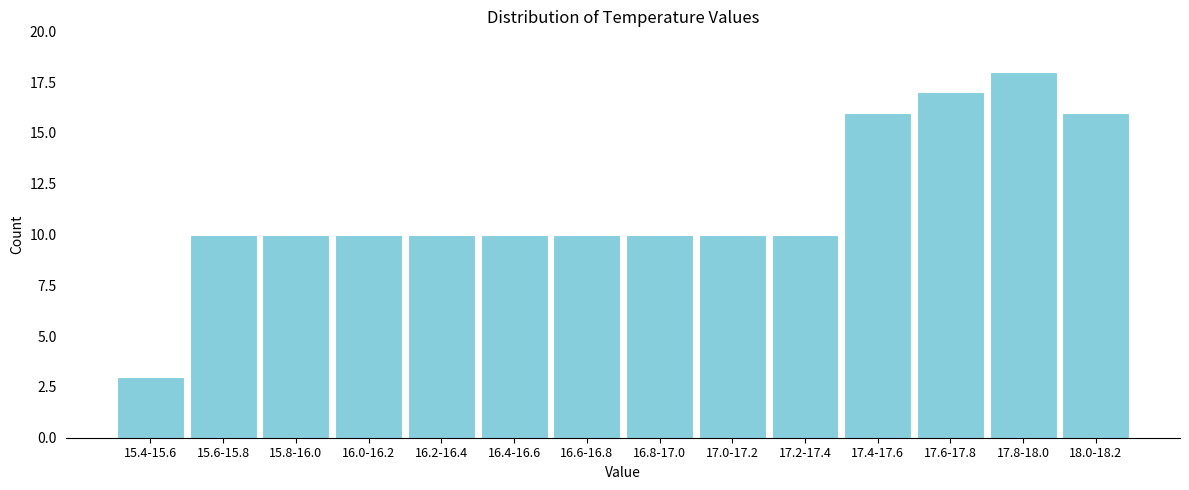

Reading left to right, transcribe all the data shown in this chart.

15.4-15.6=3	15.6-15.8=10	15.8-16.0=10	16.0-16.2=10	16.2-16.4=10	16.4-16.6=10	16.6-16.8=10	16.8-17.0=10	17.0-17.2=10	17.2-17.4=10	17.4-17.6=16	17.6-17.8=17	17.8-18.0=18	18.0-18.2=16